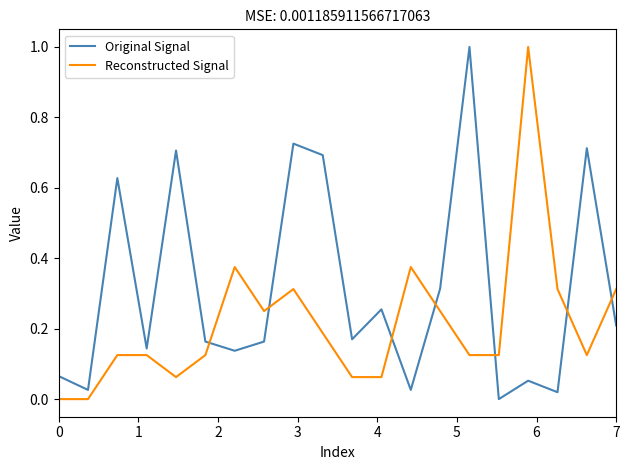

True or false: Reconstructed Signal and Original Signal intersect in this chart.

True